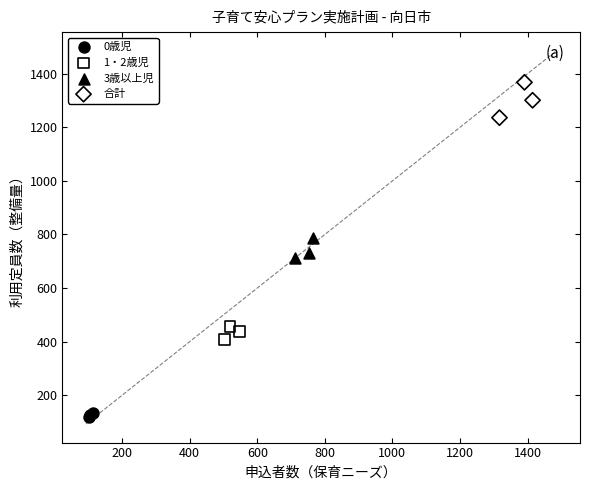

Which series reaches the minimum Y coordinate?

0歳児